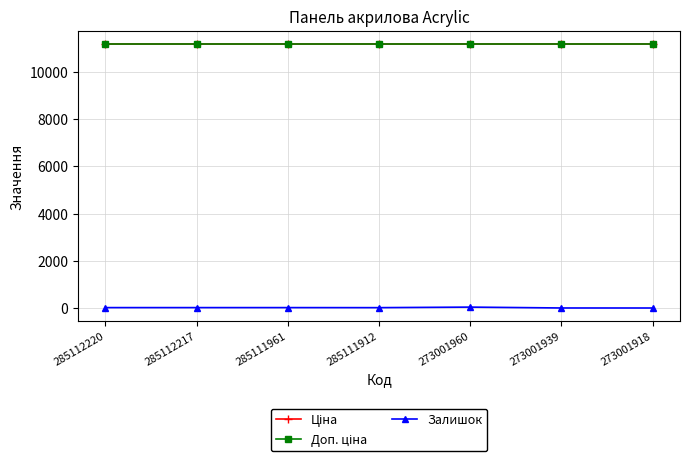

What is the value of the Ціна point at the 3rd from the left?

11188.2